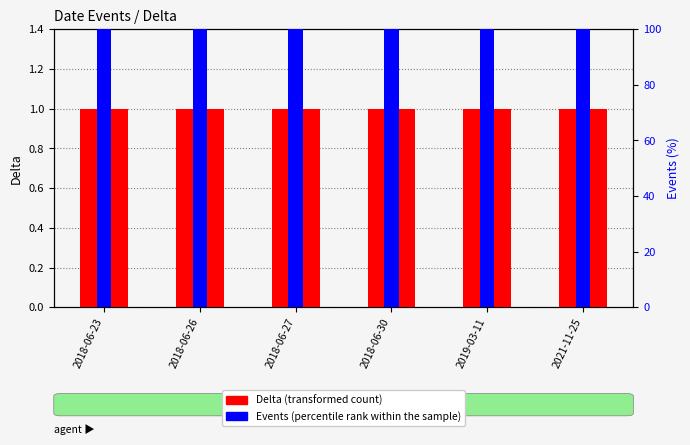

How many bars are there in total?

12